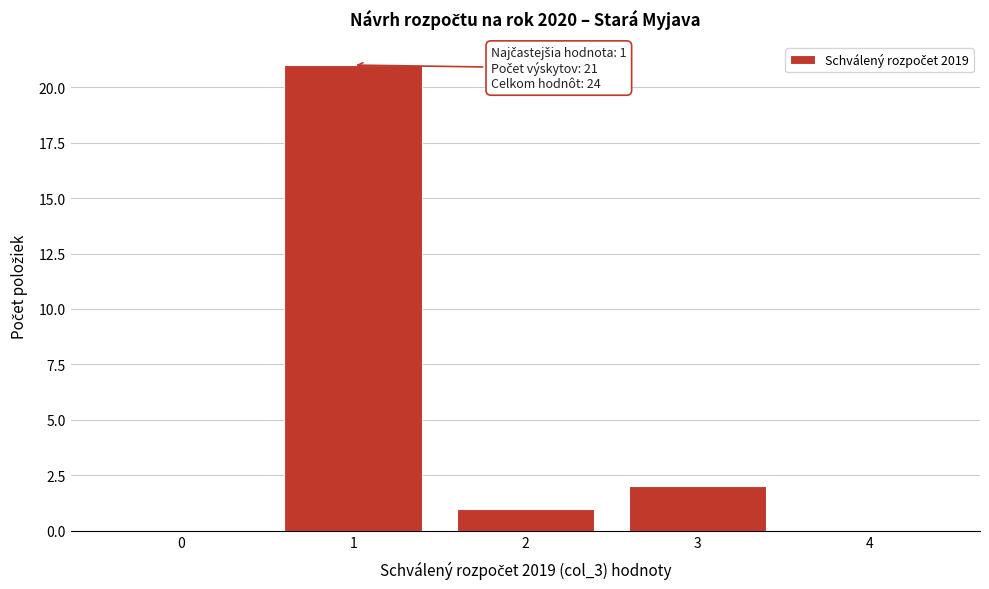

Reading right to left, extract all data points from this chart.

4=0	3=2	2=1	1=21	0=0